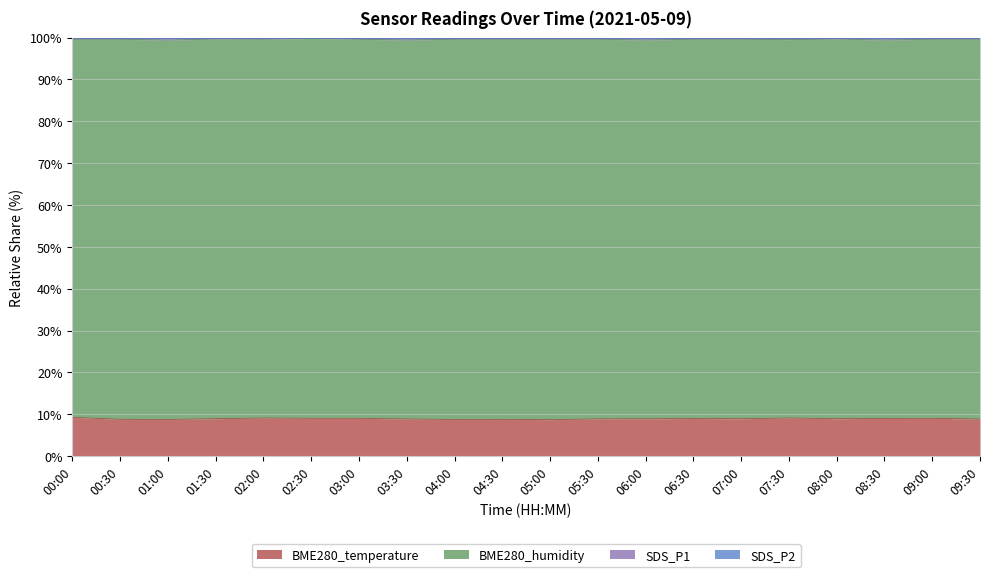

What is the difference between the SDS_P1 values at 06:00 and 02:00?

0.2